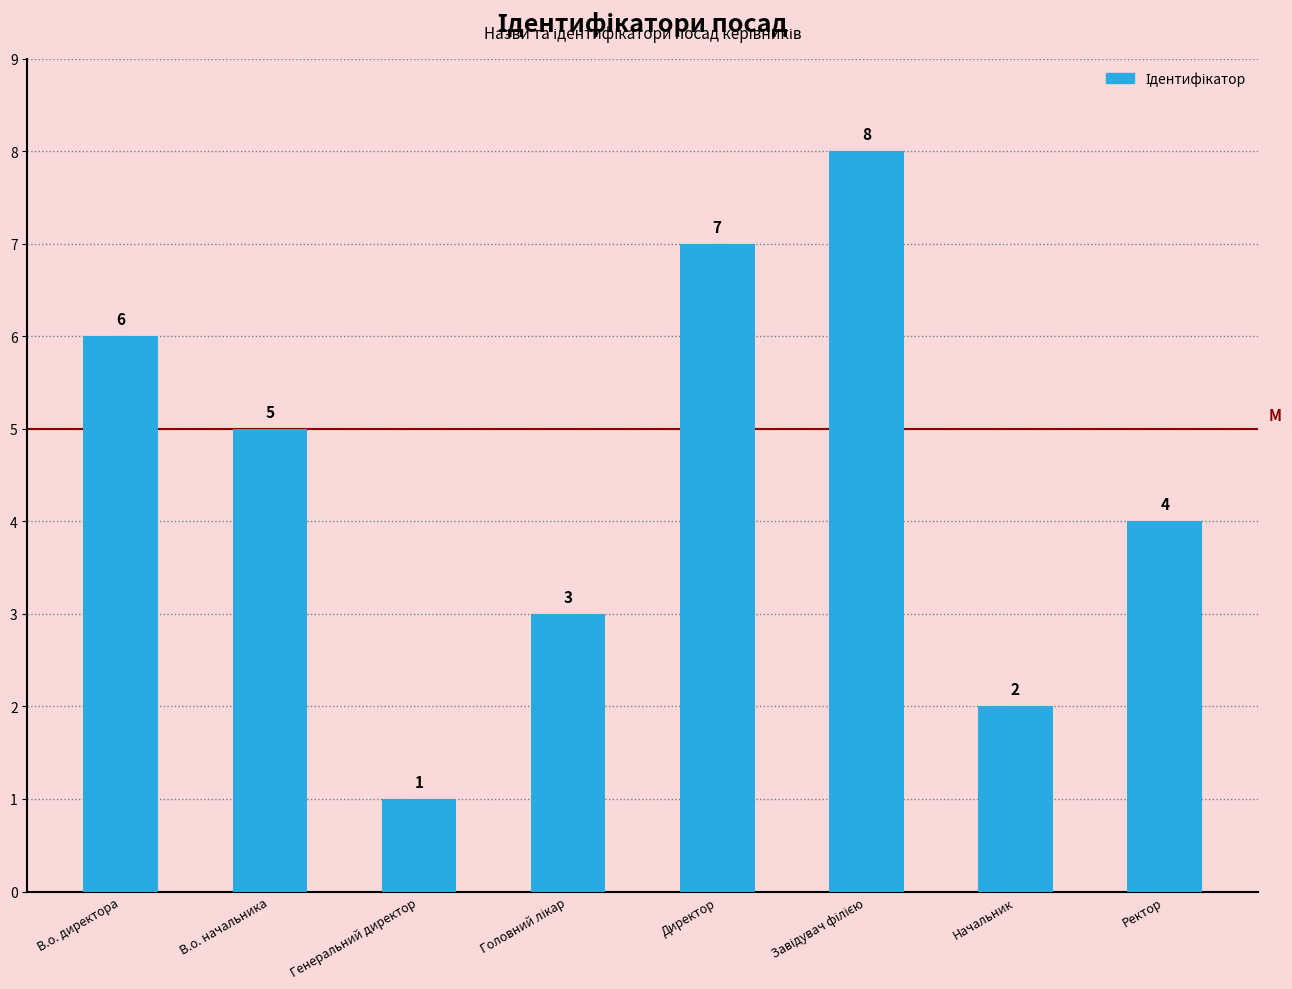

What position from the left is Ректор?

8